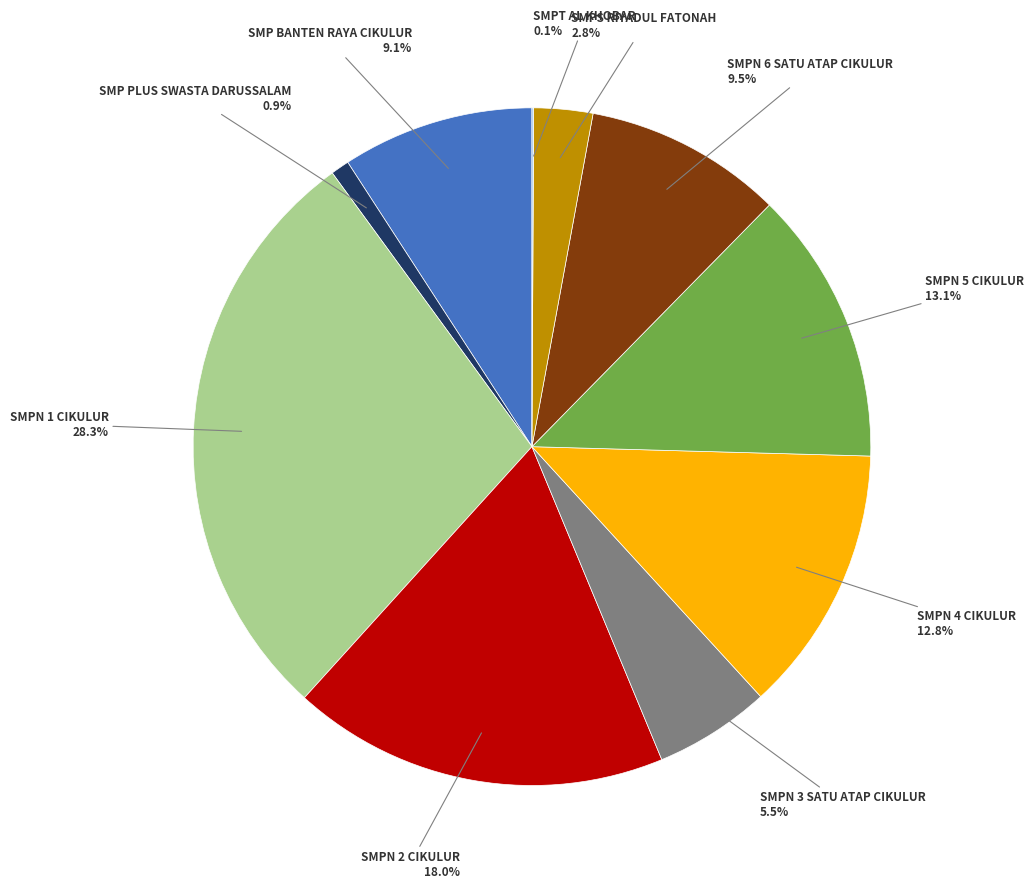

Is there any slice that represents more than half of the pie?

No